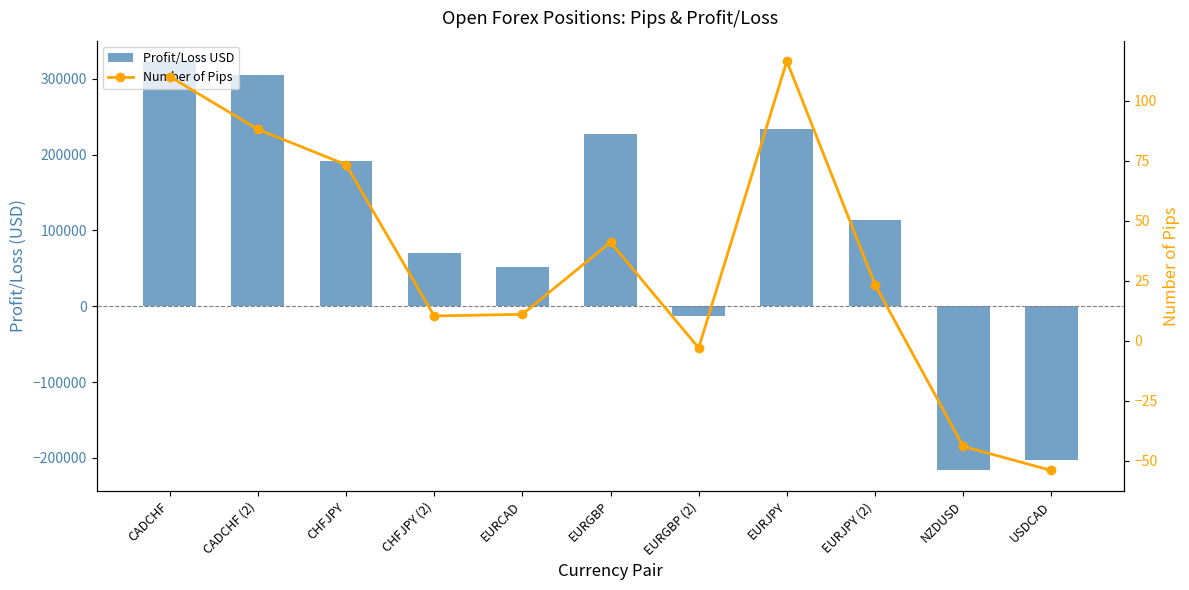

How many groups of bars are there?

11